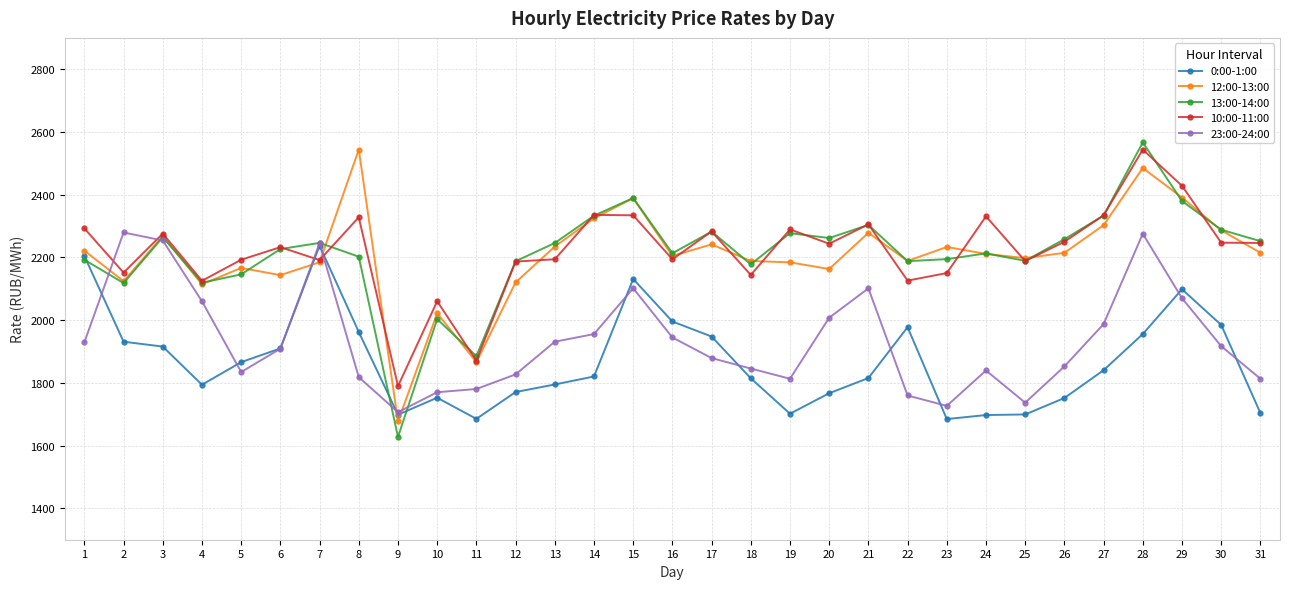

What is the total value across all series at 24?

10292.2